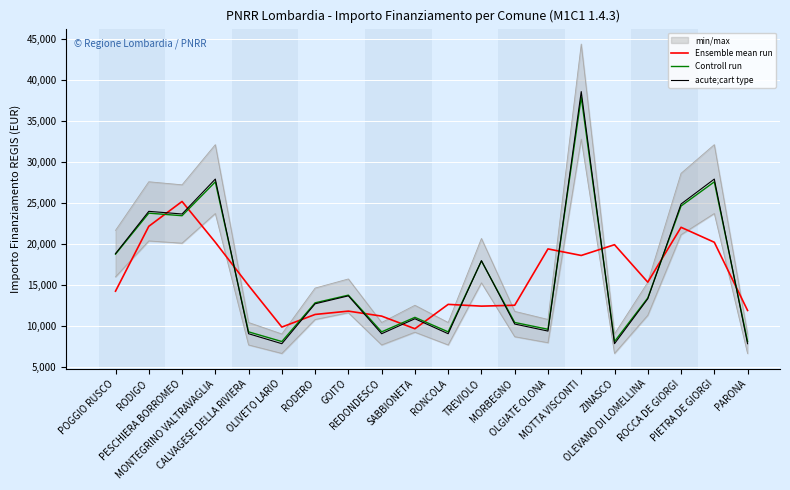

What is the label of the 8th point from the right?

MORBEGNO